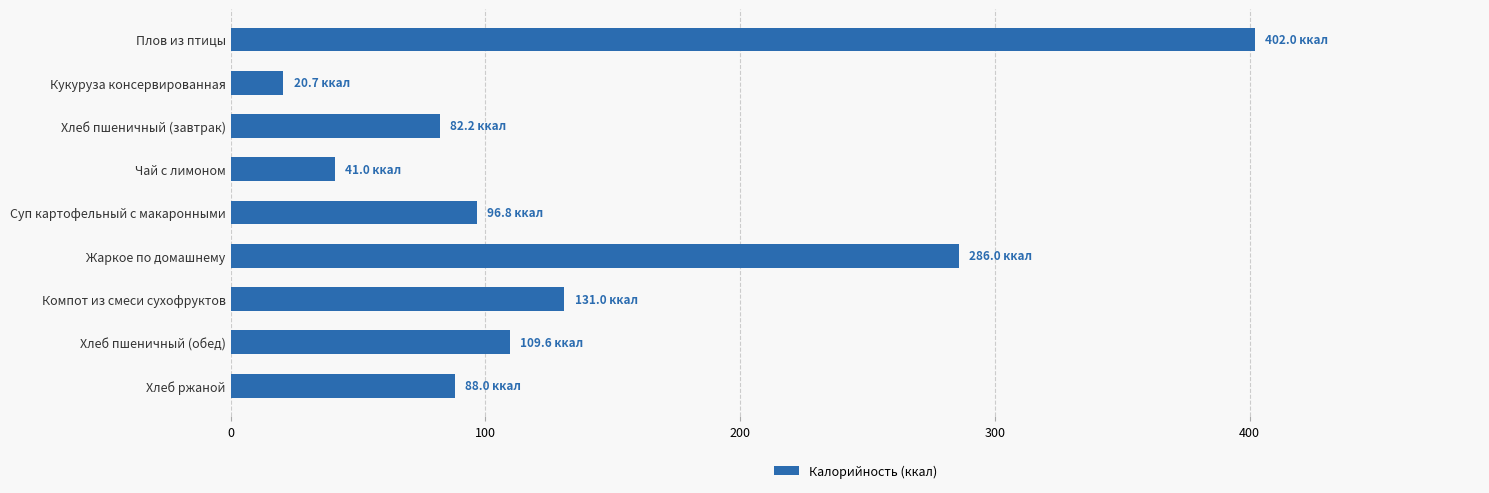

Reading top to bottom, list all the values displayed in this chart.

Плов из птицы=402.0	Кукуруза консервированная=20.7	Хлеб пшеничный (завтрак)=82.2	Чай с лимоном=41.0	Суп картофельный с макаронными=96.8	Жаркое по домашнему=286.0	Компот из смеси сухофруктов=131.0	Хлеб пшеничный (обед)=109.6	Хлеб ржаной=88.0